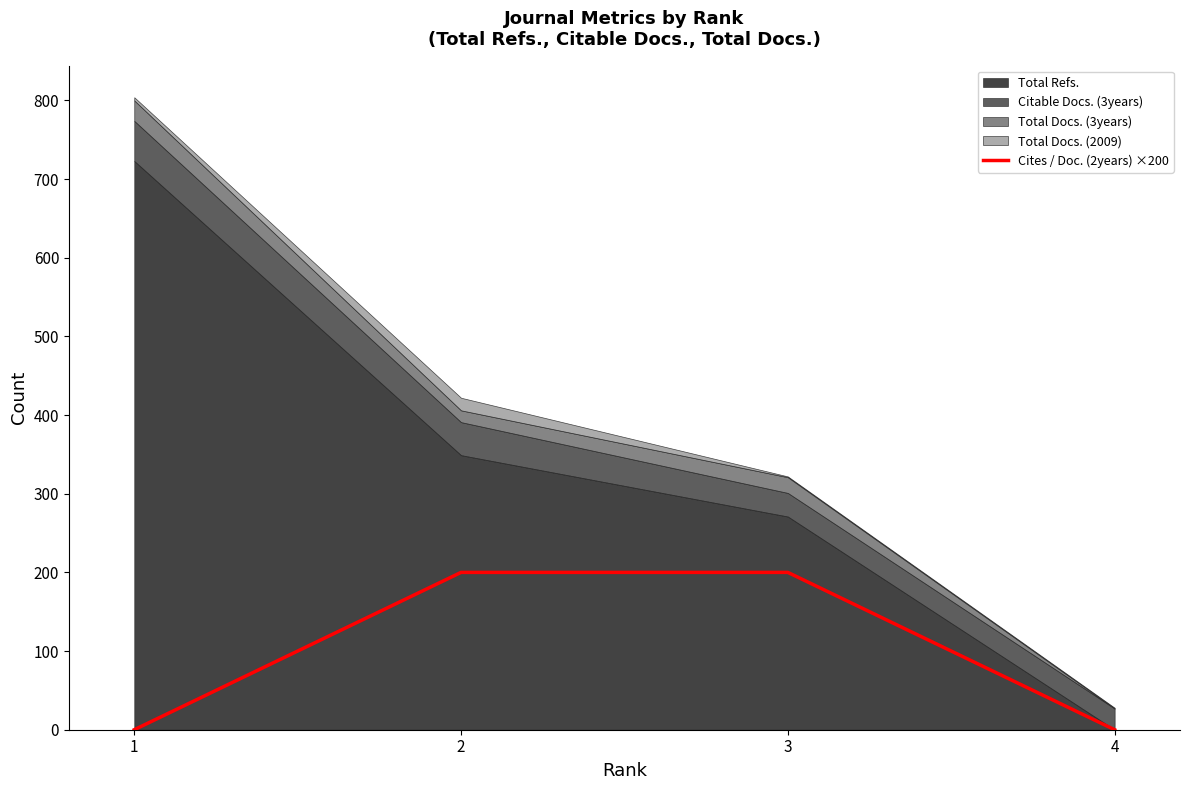

Which has a higher value, 1 or 4?

1